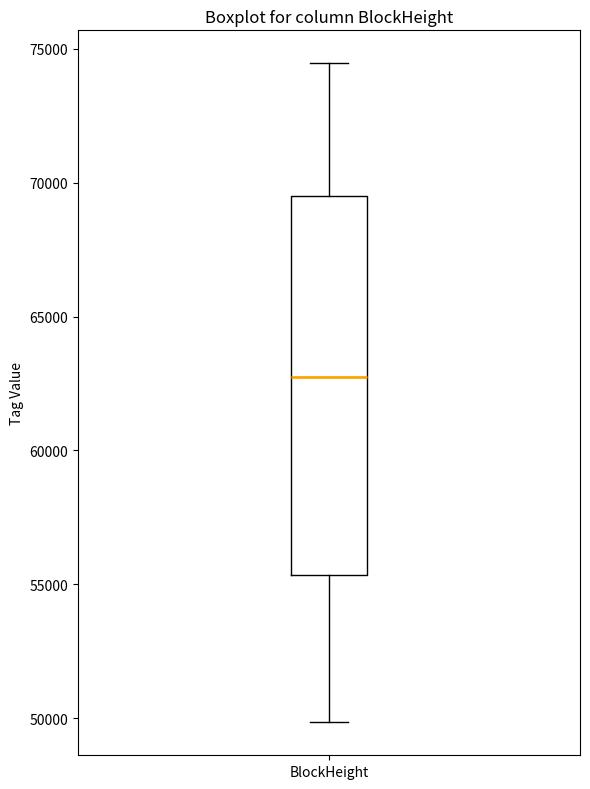

Transcribe this box plot: give where the median line is, the range the box spans, and where the two whiskers end, as read against the y-axis. The values are not printed on the chart, so give them approximately, as read against the axis.

median 63000, box 55500 to 69500, whiskers 50000 to 74500